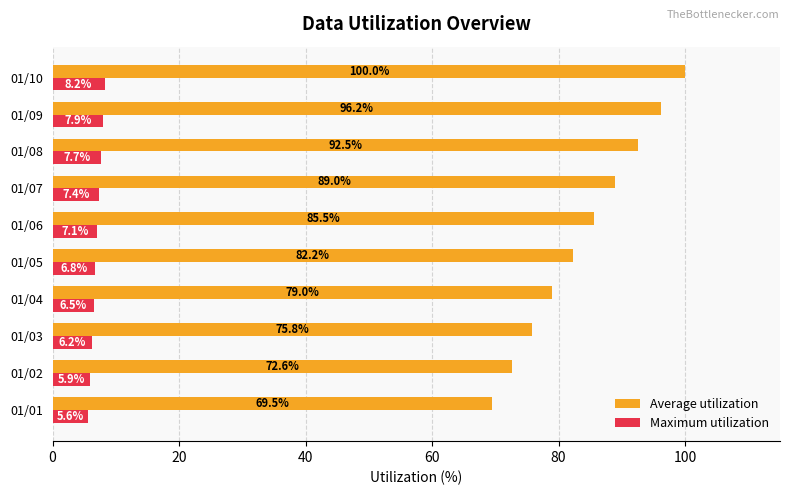

What is the greatest value displayed?

100.0